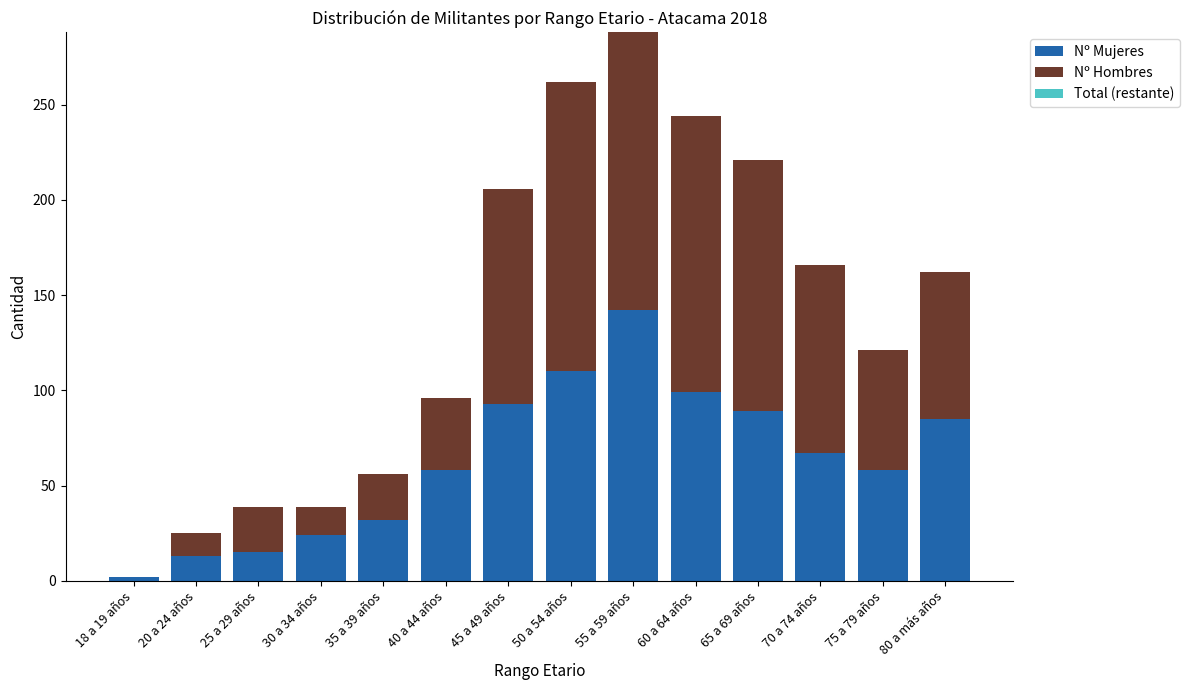

What is the sum of all Nº Mujeres values?

887